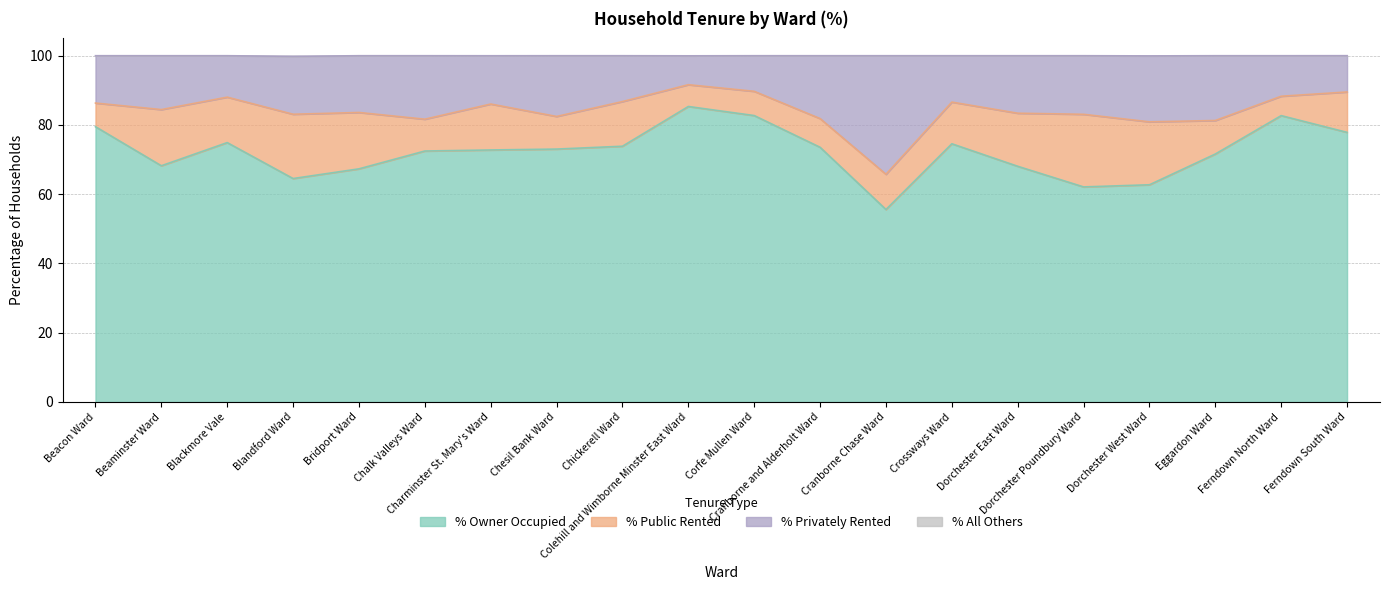

True or false: % Owner Occupied and % Privately Rented intersect in this chart.

False